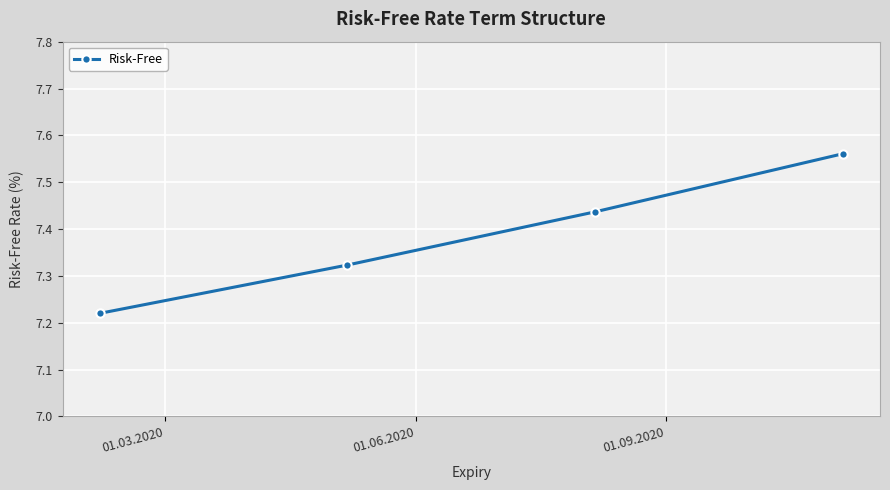

How many lines are shown in the chart?

1